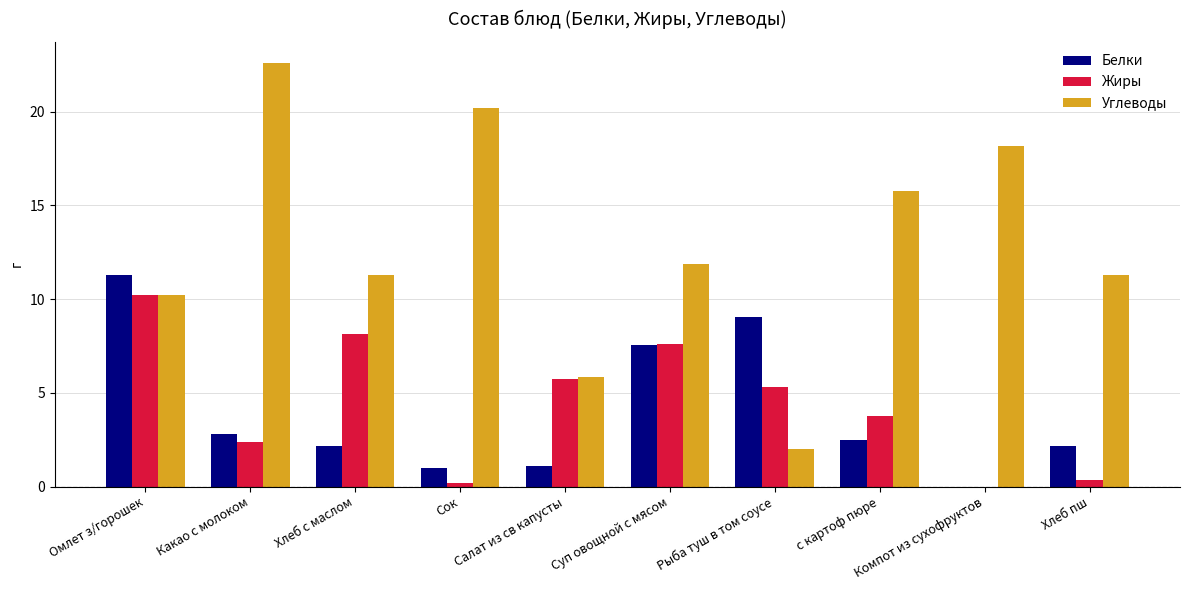

At which category does the chart reach its peak across all series?

Какао с молоком